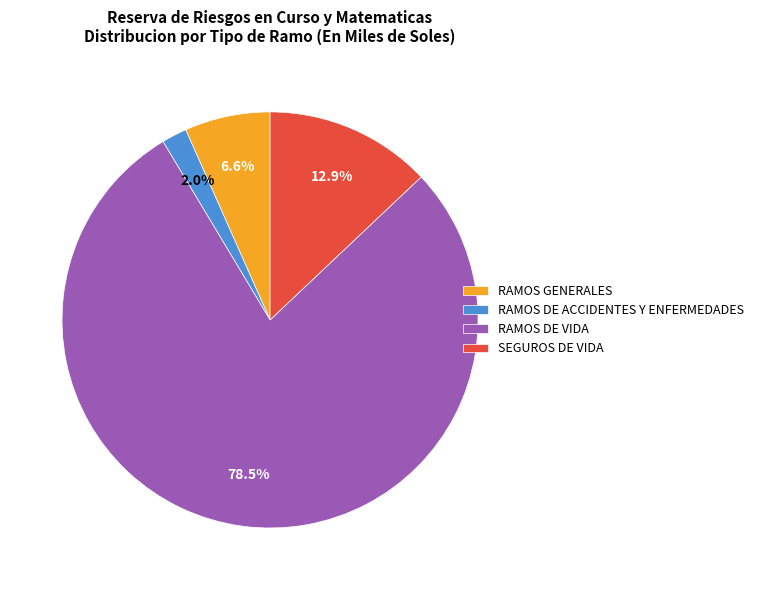

How many segments does this pie chart have?

4